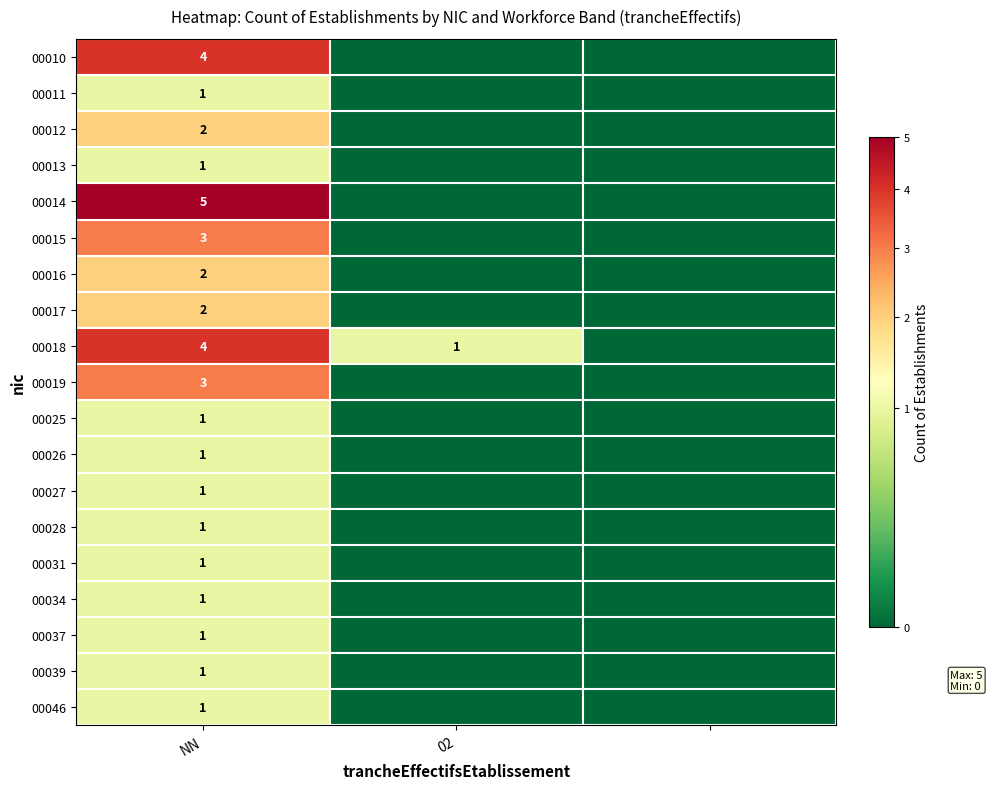

The 00018 series shows 5 at NN. True or false?

False